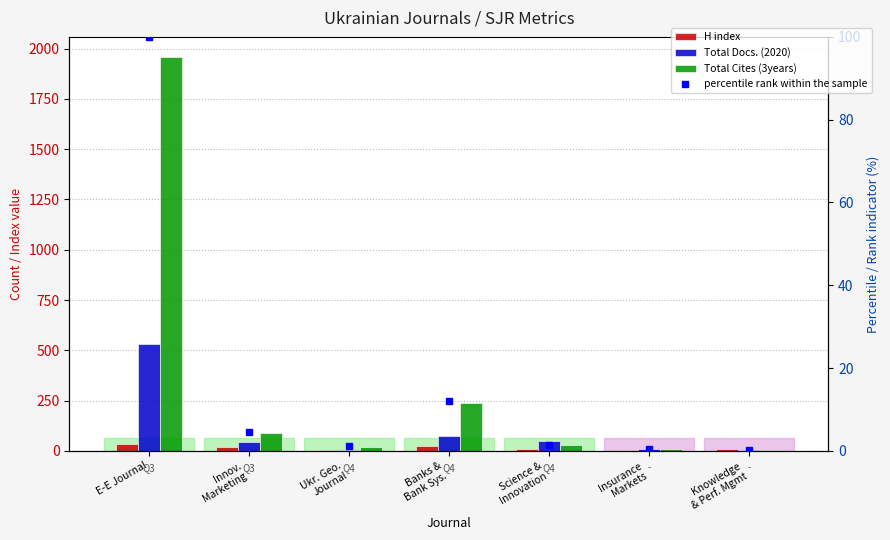

Where is Total Cites (3years) nearest to the value 981?

Banks &
Bank Sys.